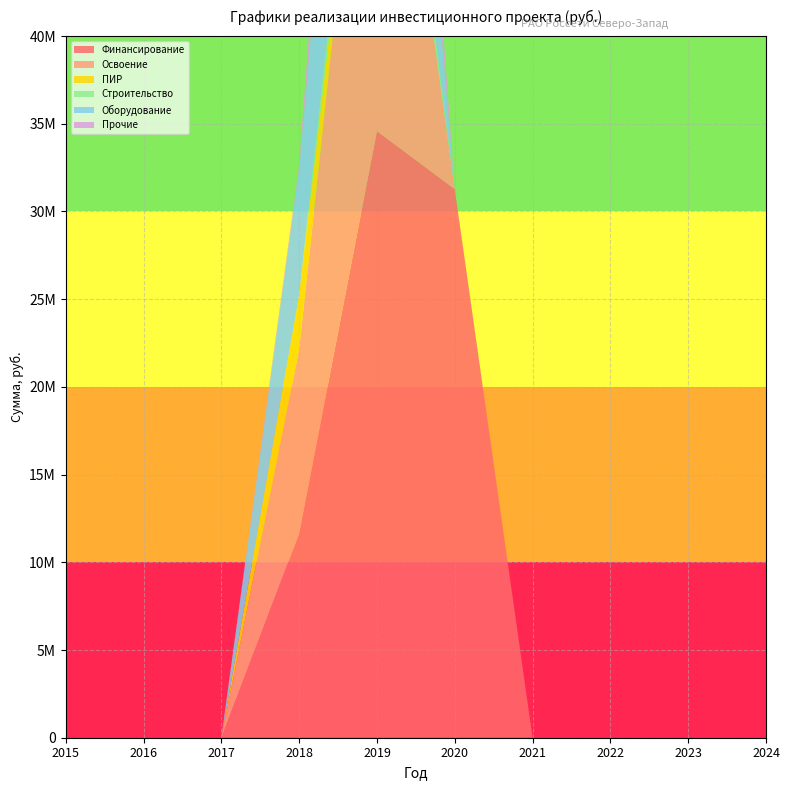

Reading left to right, what are all the values shown in this chart?

Финансирование: 0	0	0	11630211	34580906	31272524	0	0	0	0
Освоение: 0	0	0	10507804	28817422	0	0	0	0	0
ПИР: 0	0	0	3115001	0	0	0	0	0	0
Строительство: 0	0	0	0	2605645	0	0	0	0	0
Оборудование: 0	0	0	7150405	17013198	0	0	0	0	0
Прочие: 0	0	0	242398	9198579	0	0	0	0	0